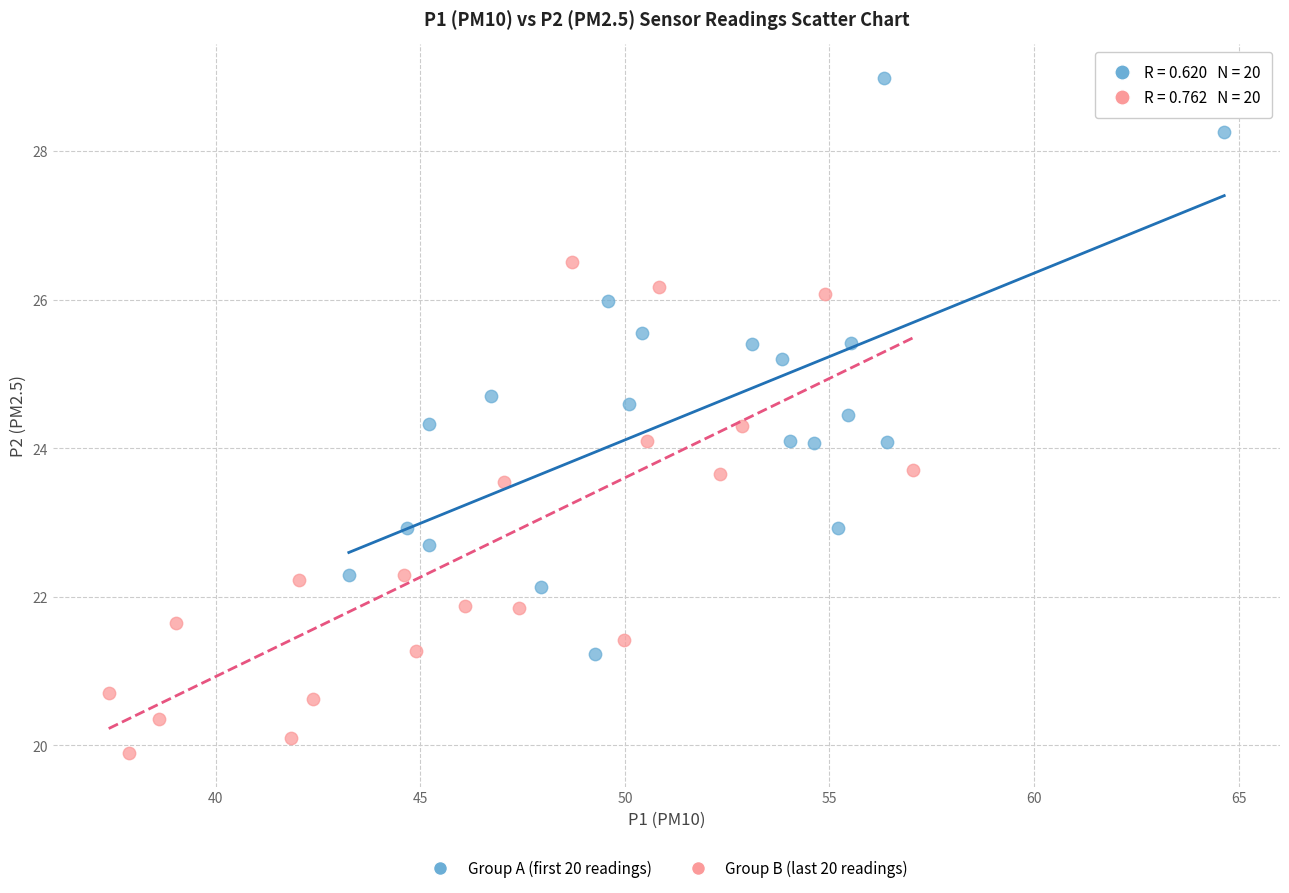

Which series has the largest Y range (max minus min)?

Group A (first 20 readings)